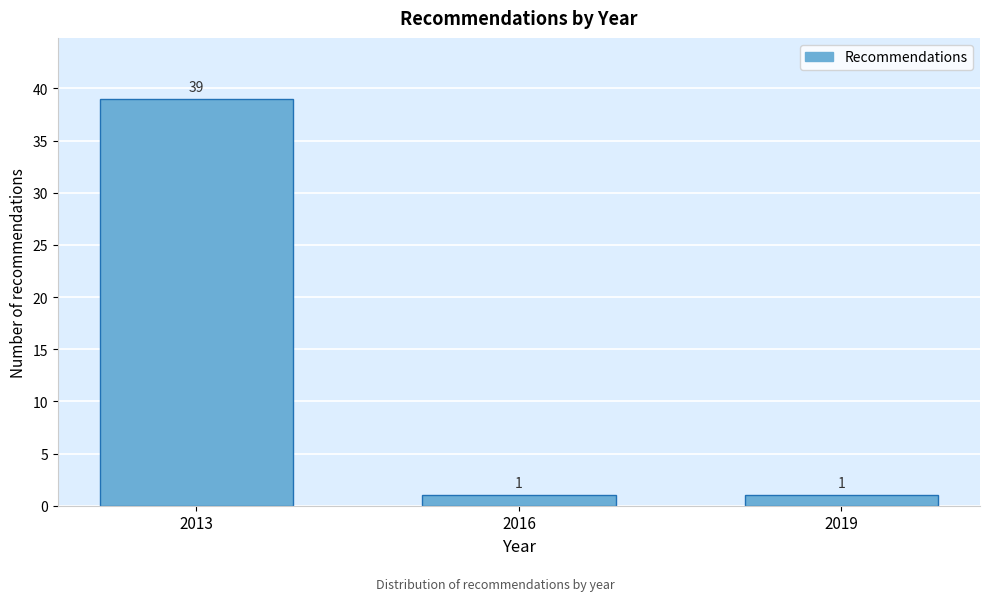

Reading left to right, what are all the values shown in this chart?

39	1	1